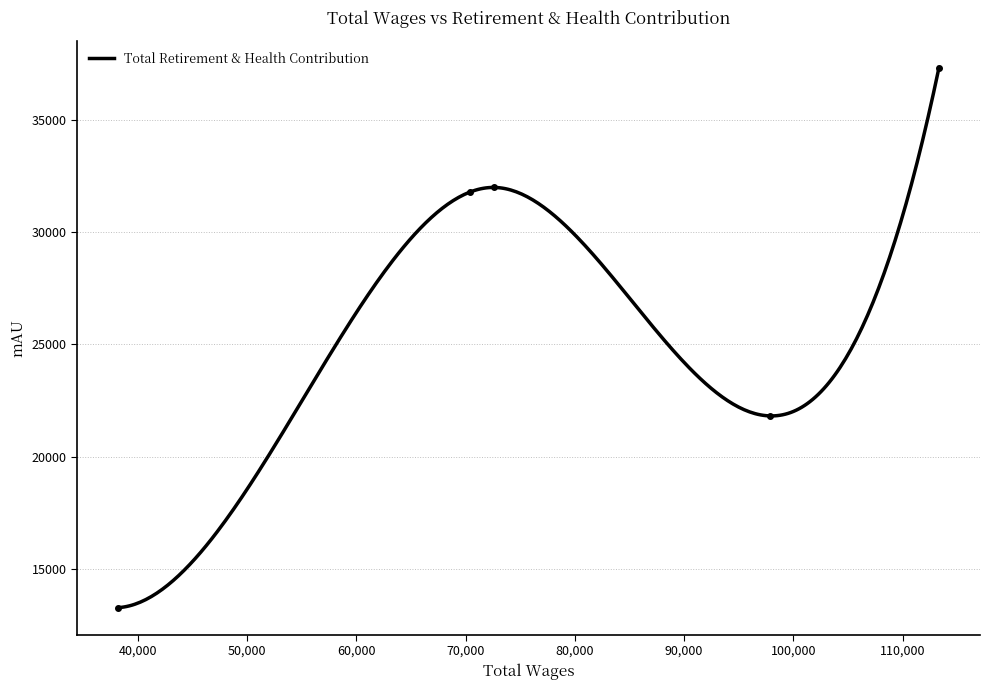

Reading left to right, extract all data points from this chart.

13270	31776	31986	21810	37320